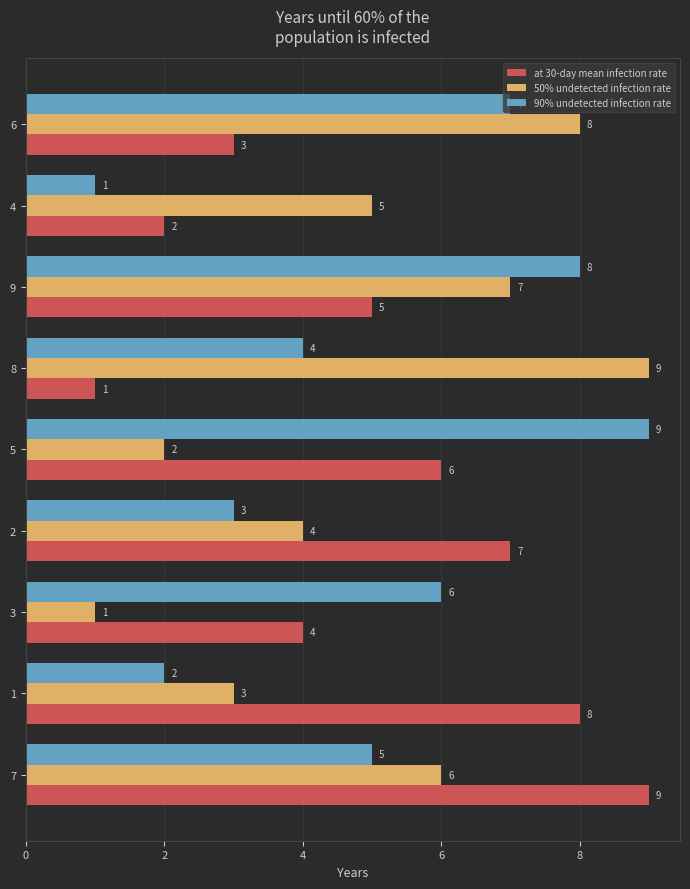

What is the spread (max minus min) of values at 5?

7